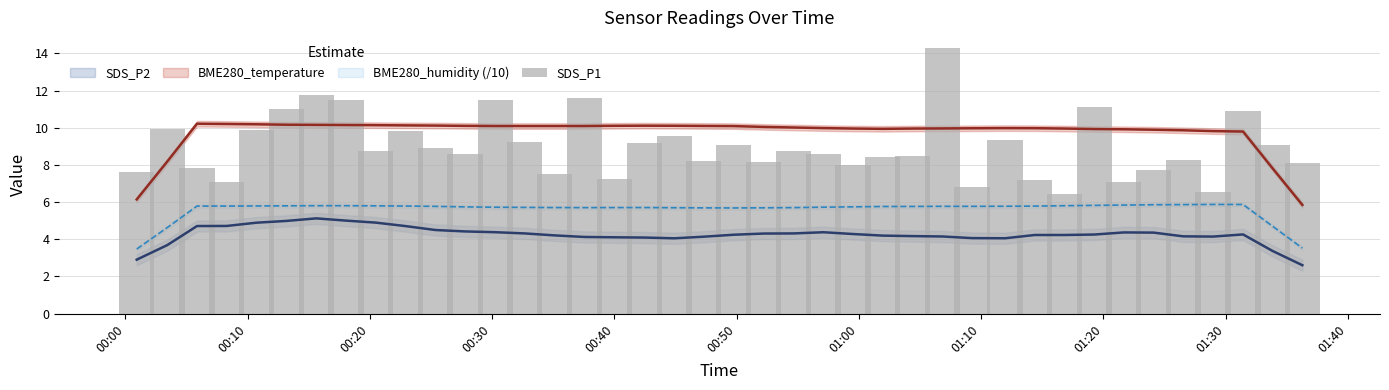

Are the bars horizontal?

No